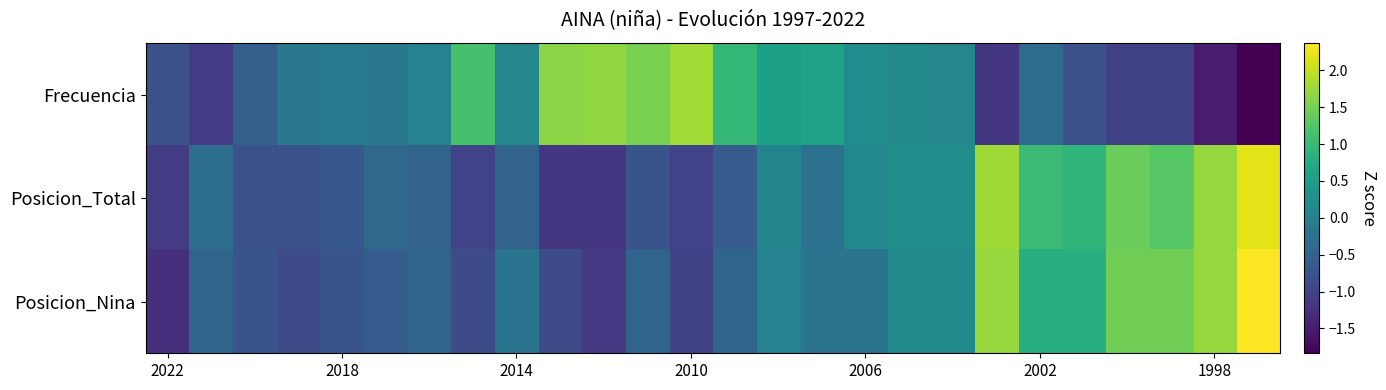

At which category is the sum across all series the highest?

25